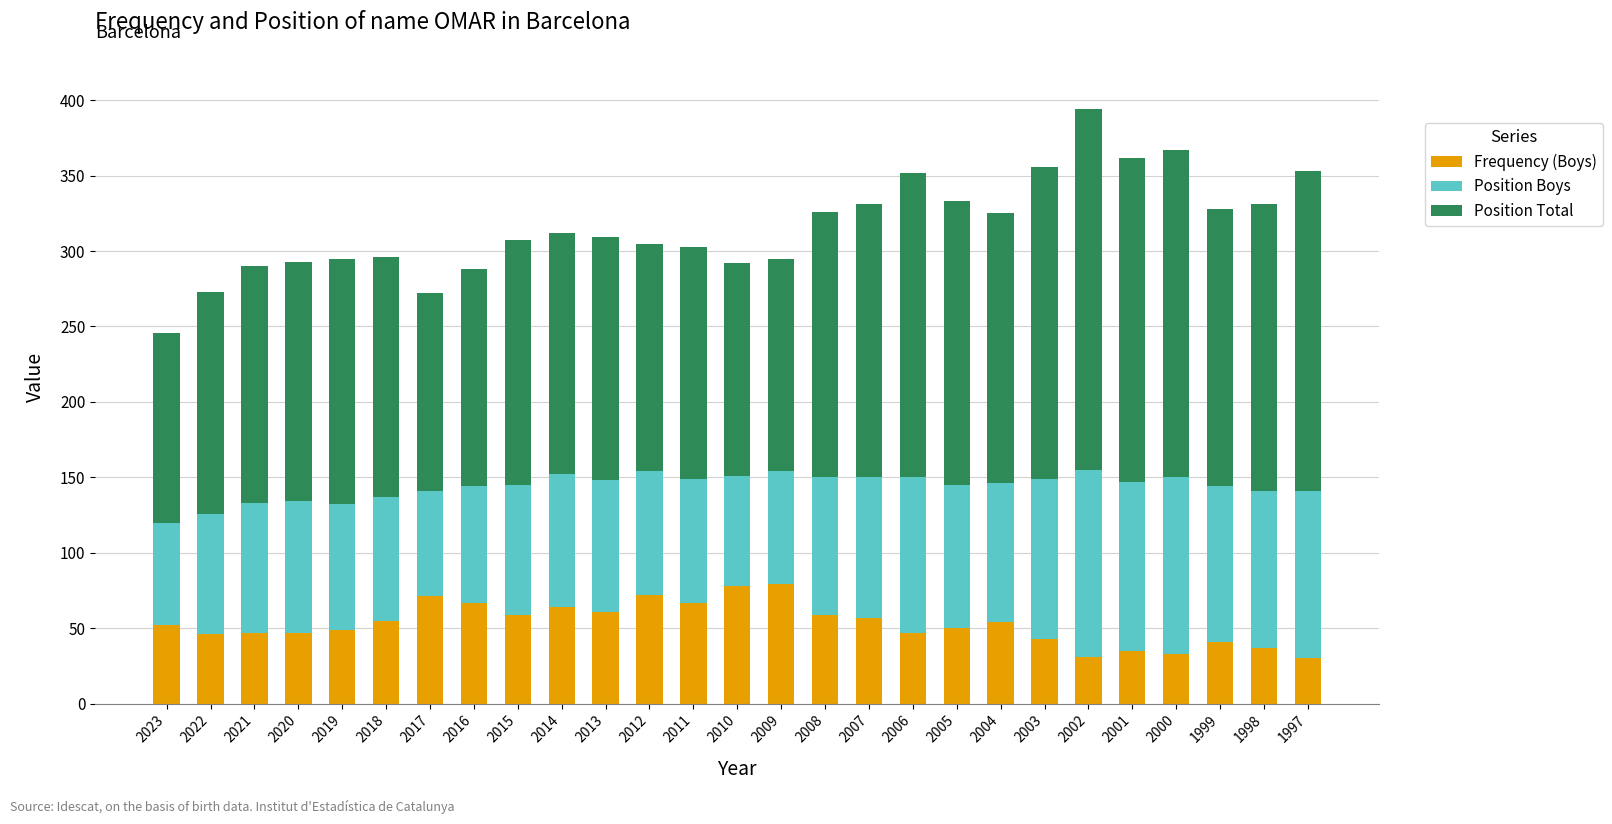

Does the chart contain stacked bars?

Yes